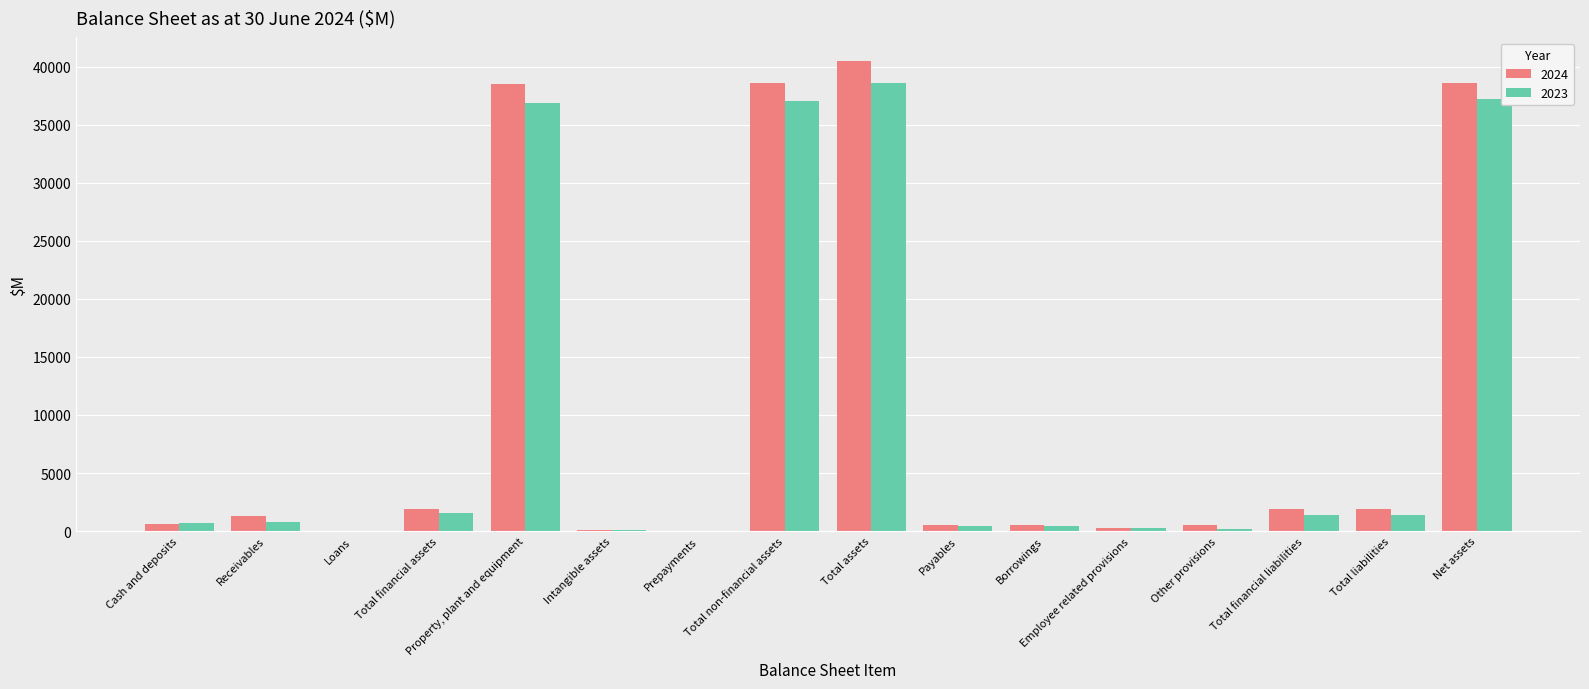

At which category is the sum across all series the highest?

Total assets